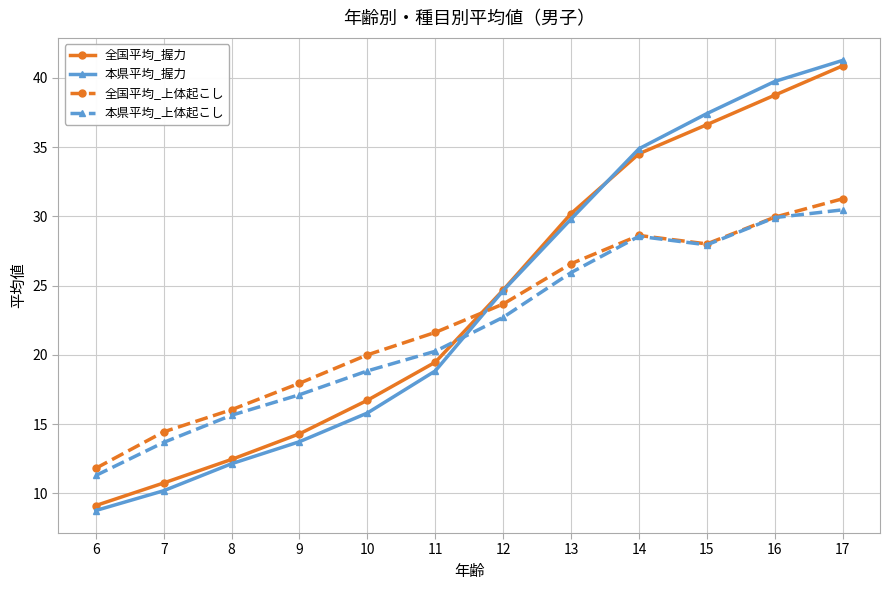

What are all the series names shown in the legend?

全国平均_握力, 本県平均_握力, 全国平均_上体起こし, 本県平均_上体起こし